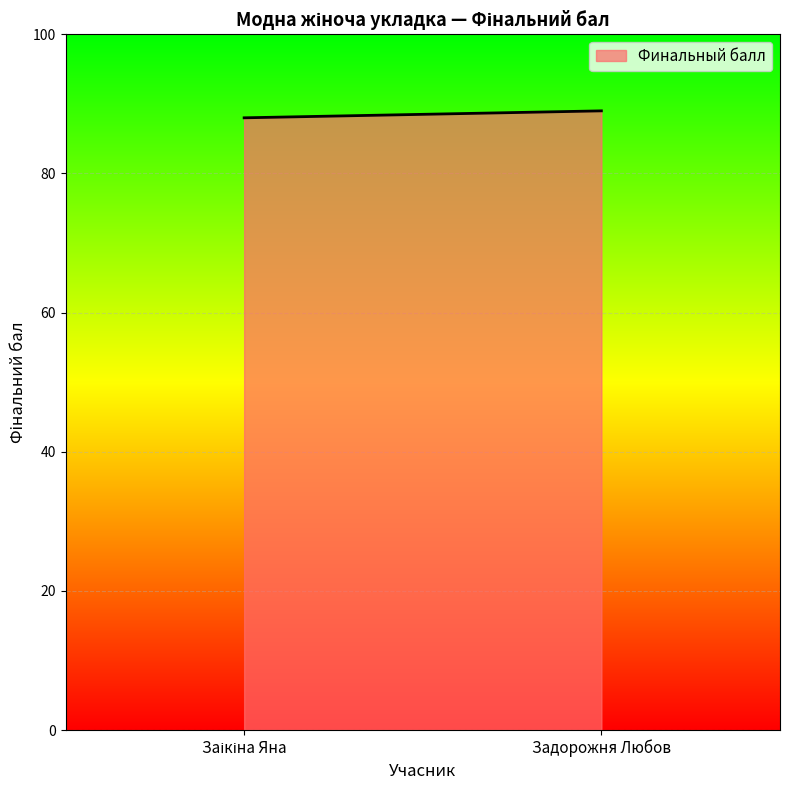

At which label is the value closest to 88?

Заікіна Яна